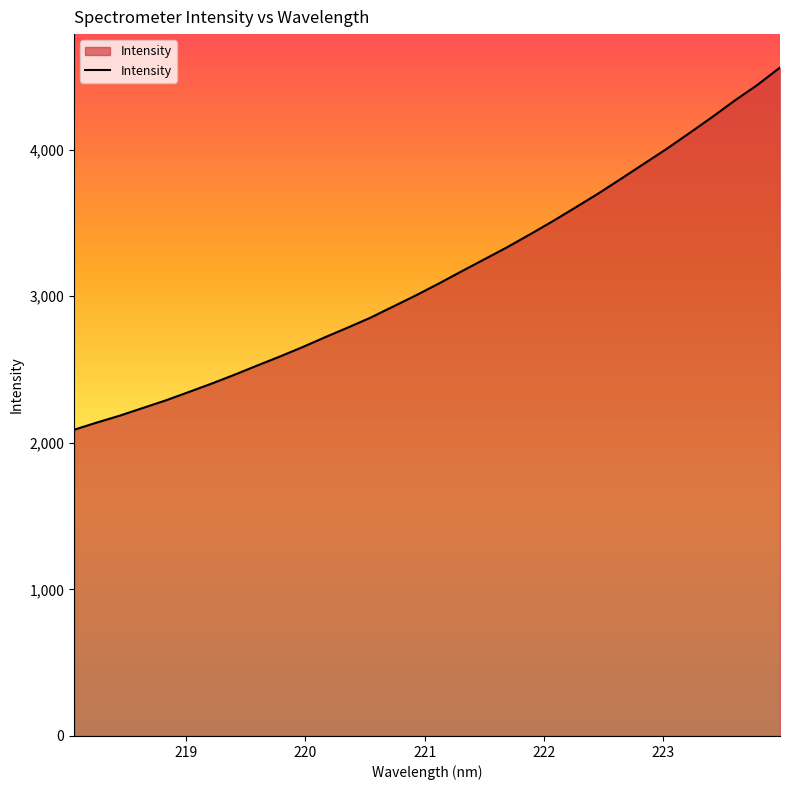

What is the minimum value shown in the chart?

2089.5